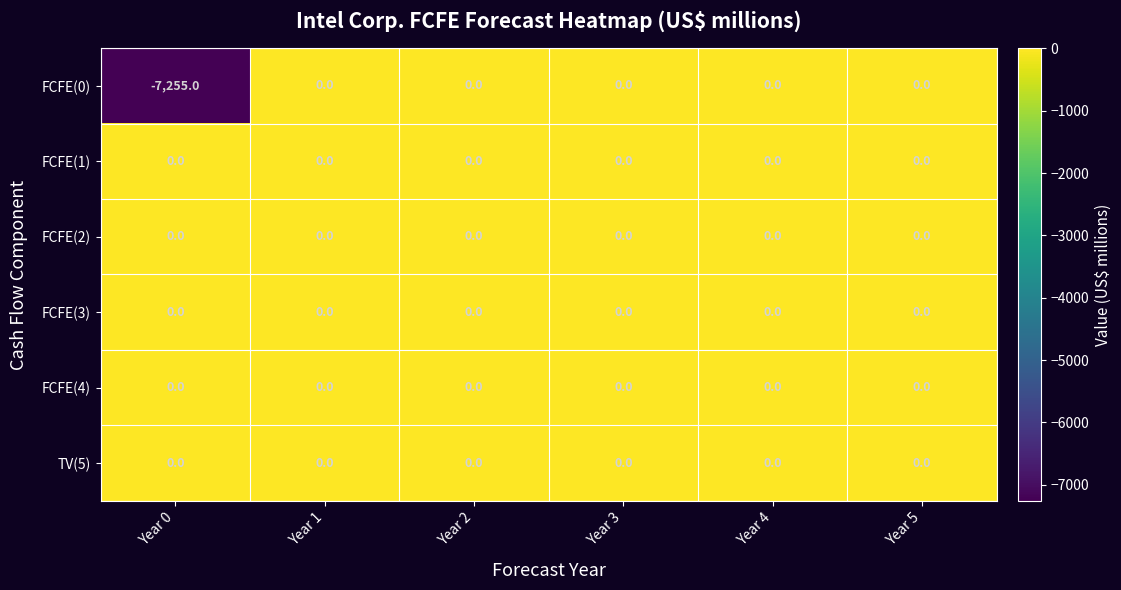

What is the difference between the maximum and minimum values in the FCFE(0) series?

7255